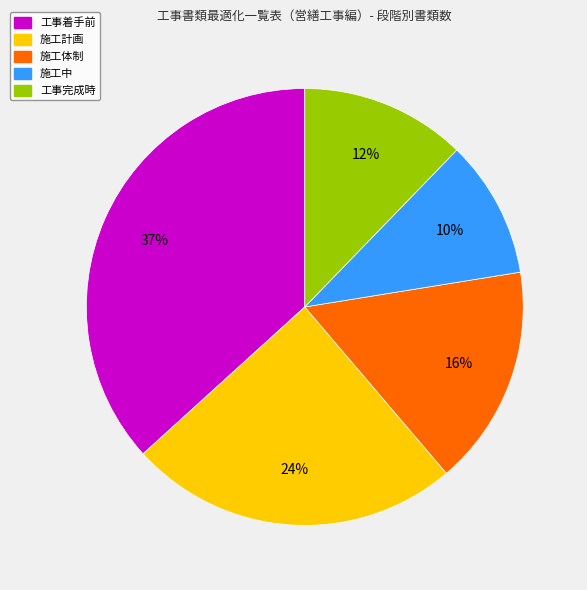

Count the number of slices in the pie.

5